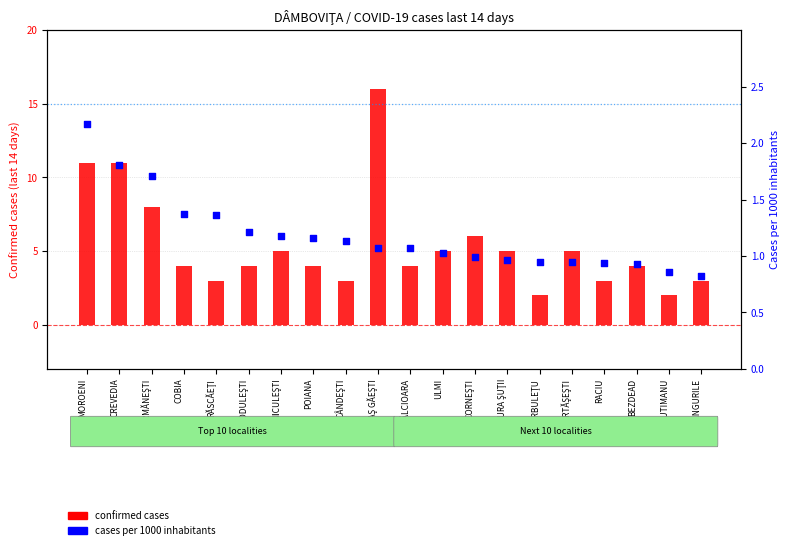

Which series reaches the minimum Y coordinate?

cases per 1000 inhabitants